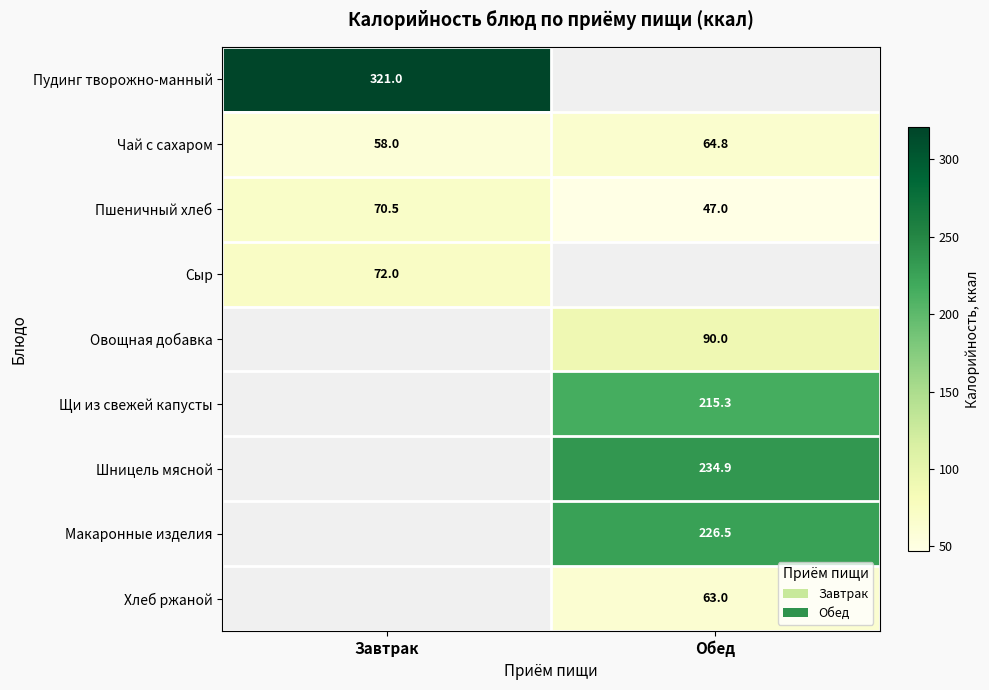

Which has a higher value, Обед or Завтрак?

Завтрак